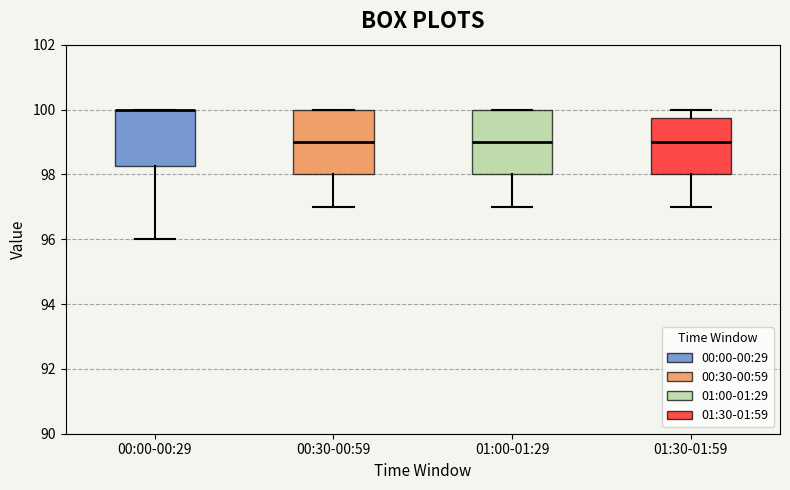

Reading left to right, read every box against the y-axis: the position of its median line, the range the box covers, and the ends of its whiskers. The values are not printed on the chart, so give them approximately, as read against the axis.

00:00-00:29: median 100.0 (drawn on the box's upper edge), box 98.2 to 100.0, whiskers 96.0 to 100.0
00:30-00:59: median 99.0, box 98.0 to 100.0, whiskers 97.0 to 100.0
01:00-01:29: median 99.0, box 98.0 to 100.0, whiskers 97.0 to 100.0
01:30-01:59: median 99.0, box 98.0 to 99.8, whiskers 97.0 to 100.0